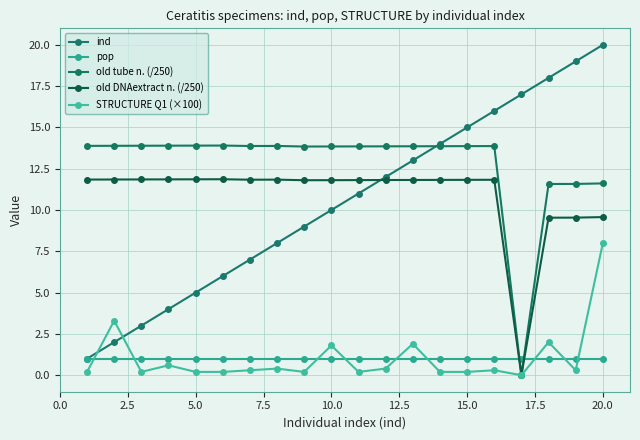

What is the highest value of the old DNAextract n. (/250) series?

11.9